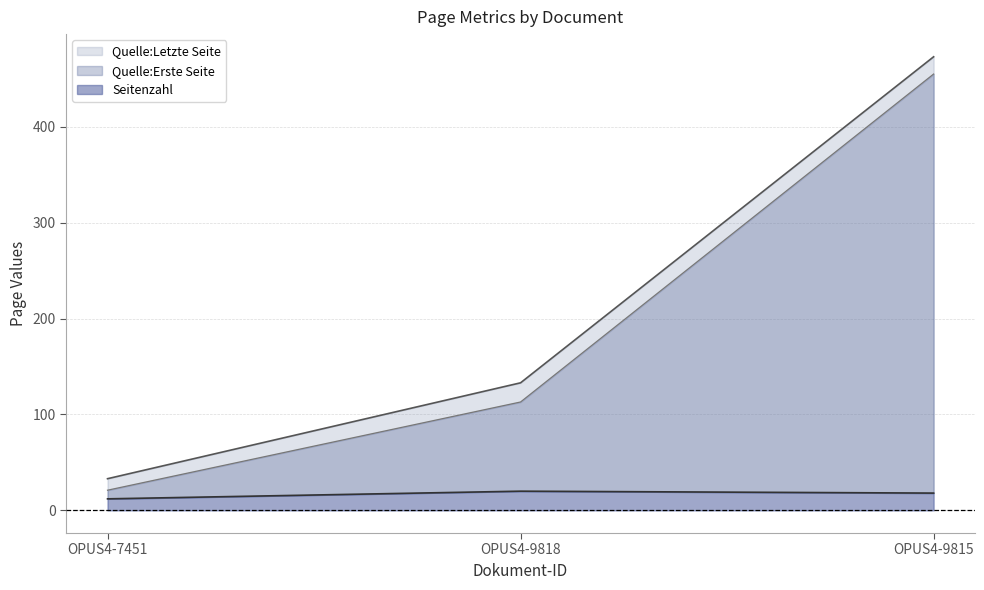

Which has a higher value, OPUS4-9818 or OPUS4-9815?

OPUS4-9818